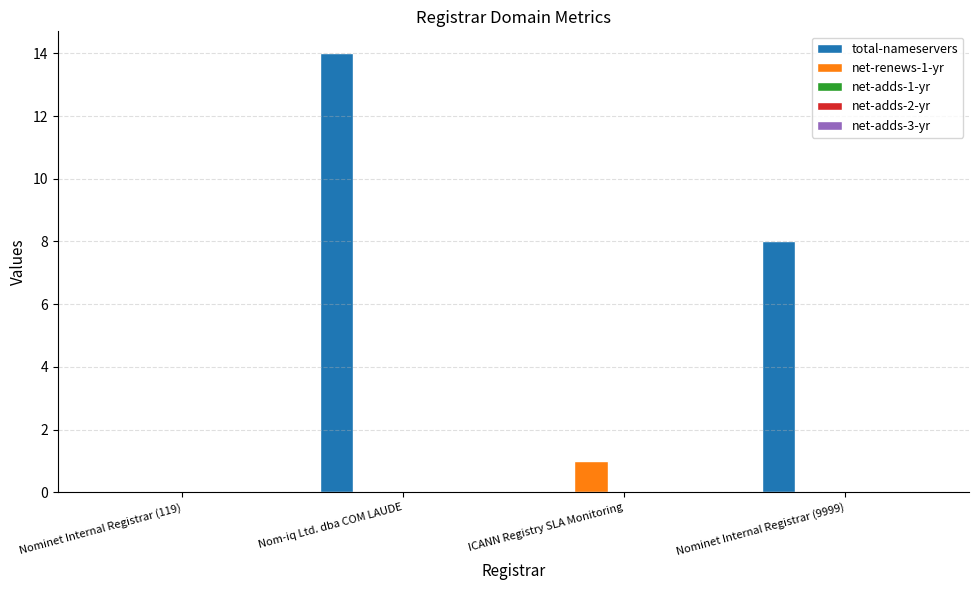

Read the total-nameservers value at Nominet Internal Registrar (9999), to the nearest 5.

10